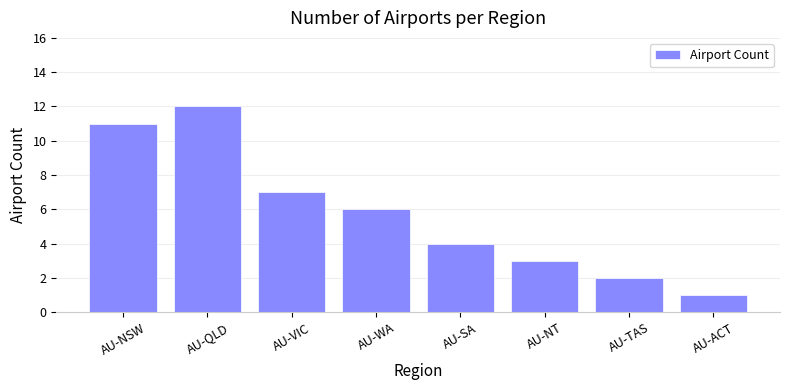

How many bars are there in total?

8